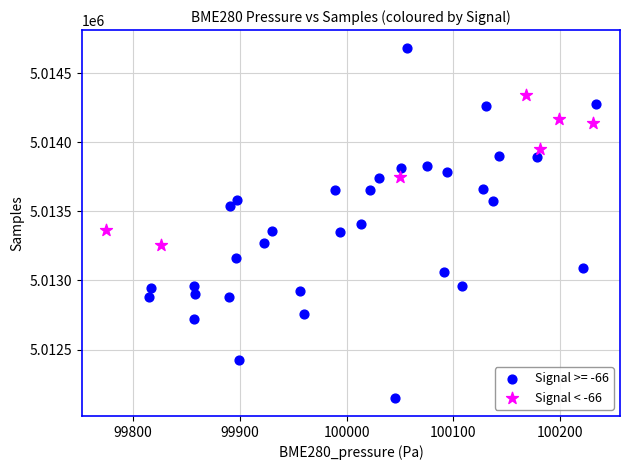

Which series contains the highest Y value?

Signal >= -66